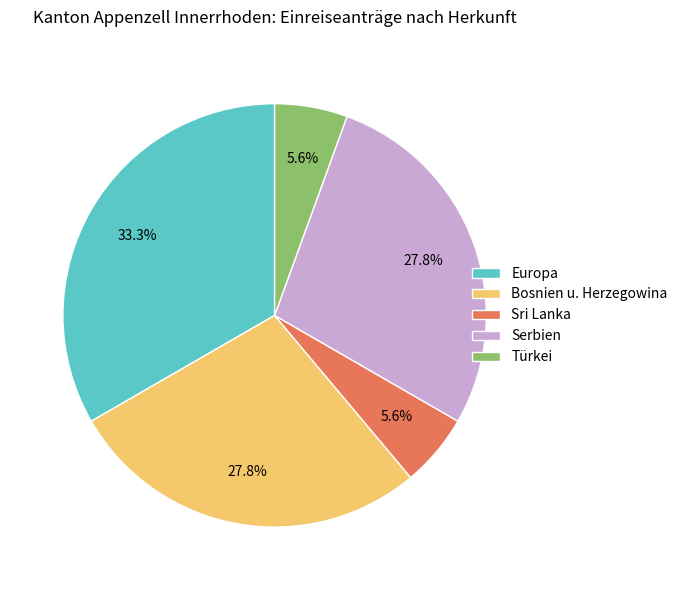

Which slice is the largest?

Europa